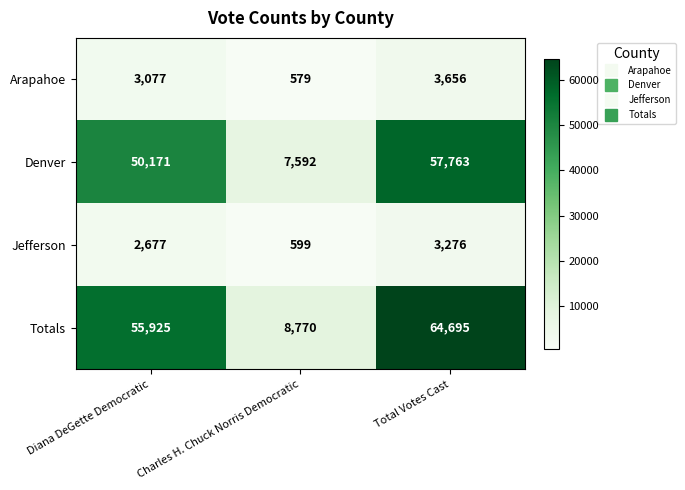

Where is Totals nearest to the value 36732?

Diana DeGette Democratic